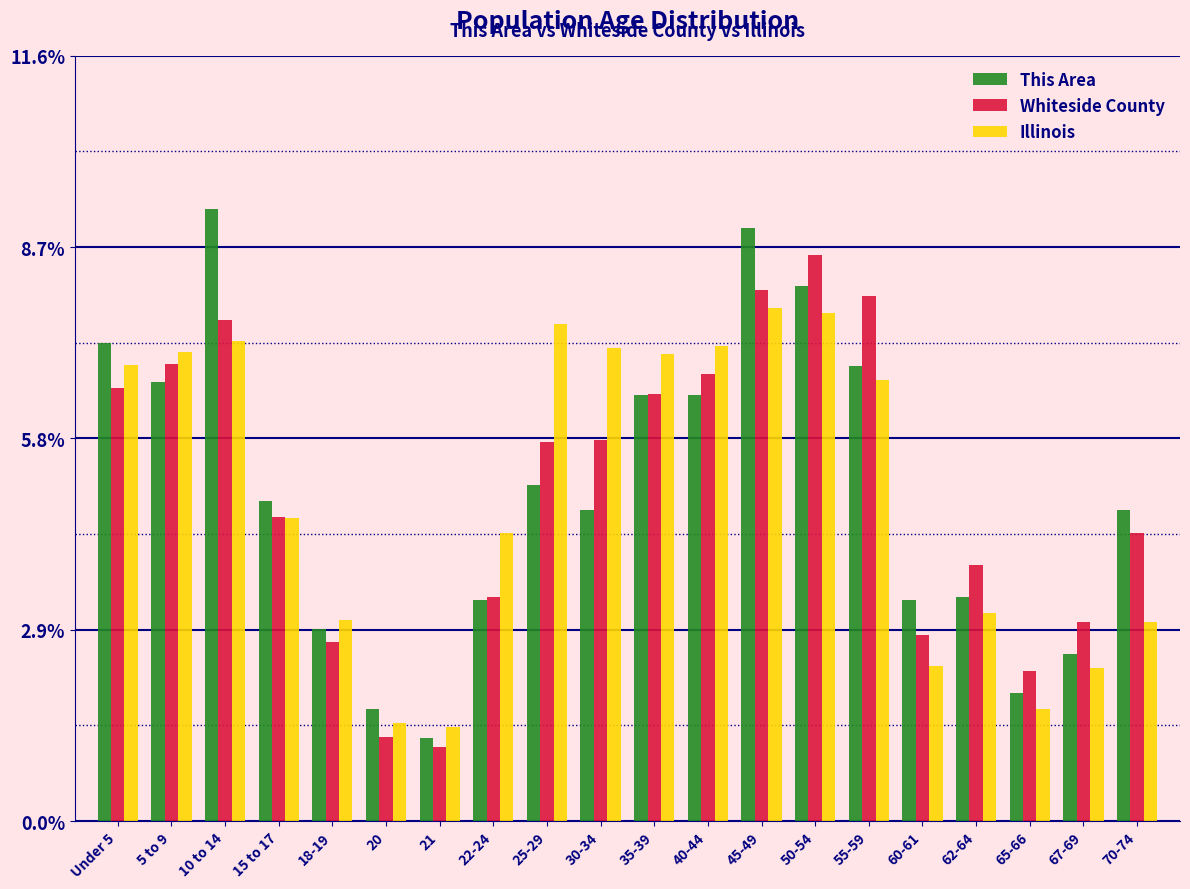

Which label corresponds to the largest value in the chart?

10 to 14